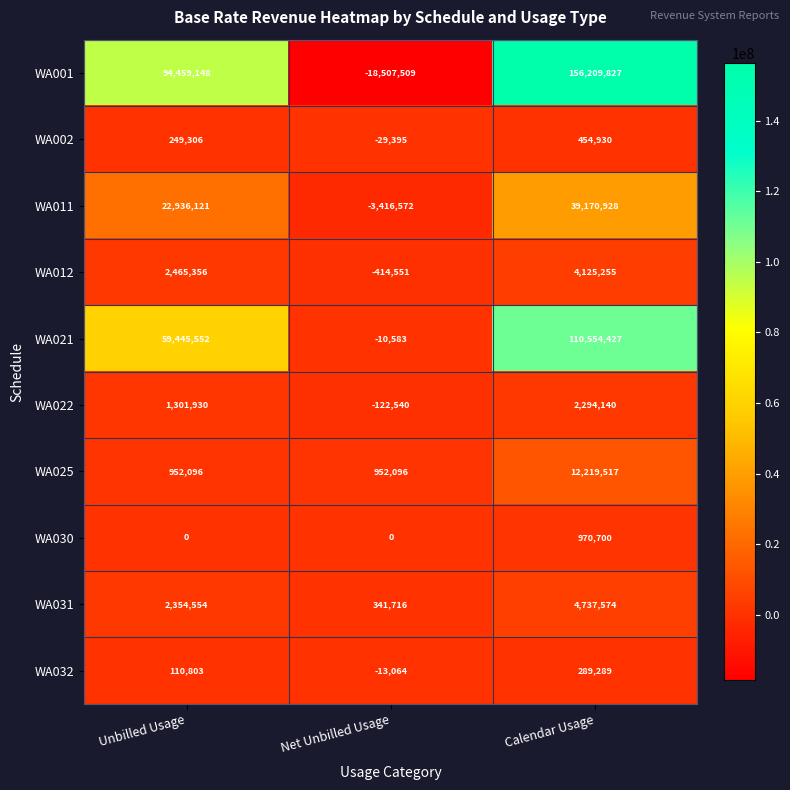

Count the number of categories in the chart.

3